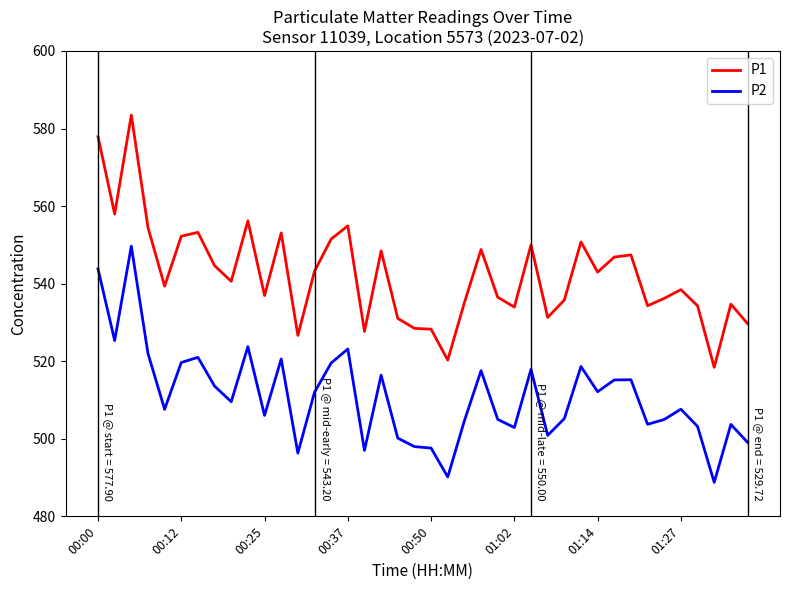

What is the lowest value of the P2 series?

488.8